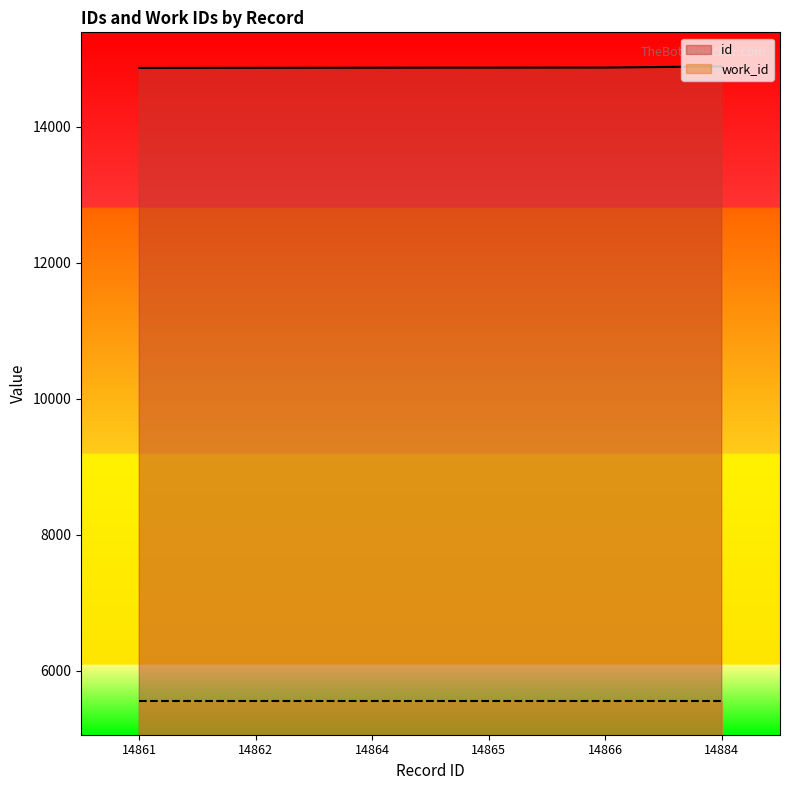

What is the greatest value displayed?

14884